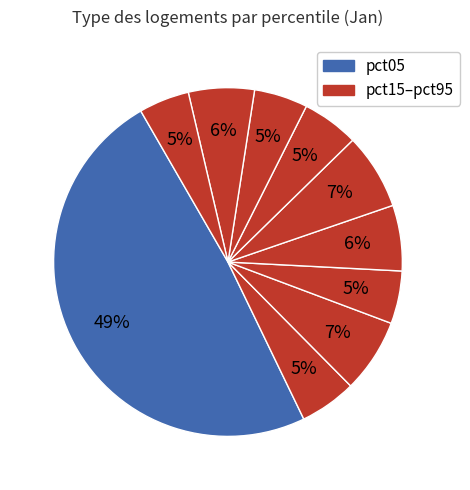

How many segments does this pie chart have?

10